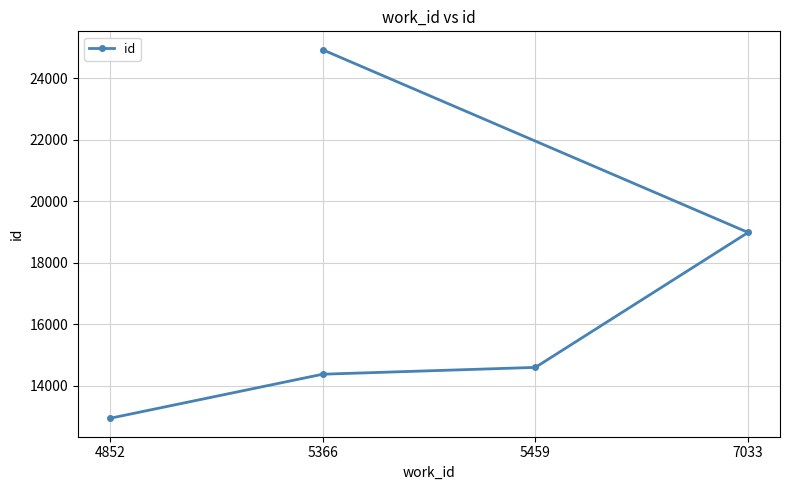

How many data points are less than 14601?

2